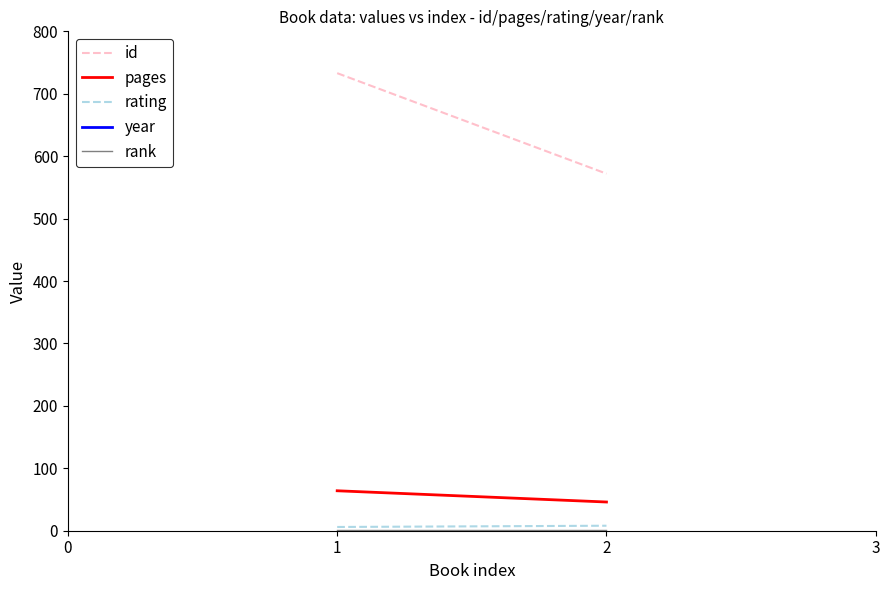

Is this an area chart (filled region under the line)?

No